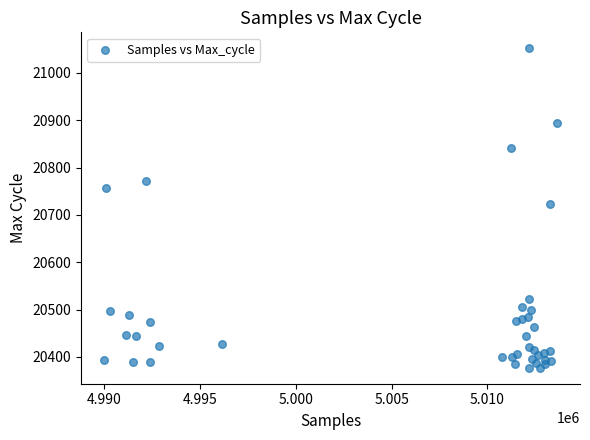

What Y value in the scatter plot is closest to 20714?

20722